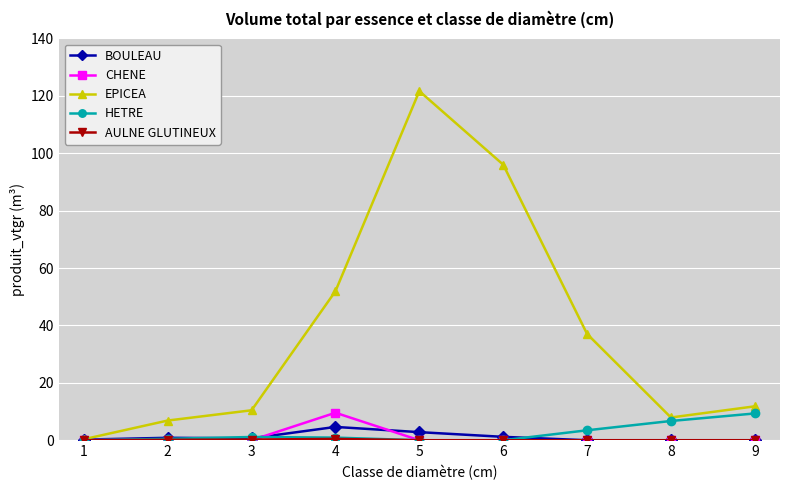

How many lines are shown in the chart?

5